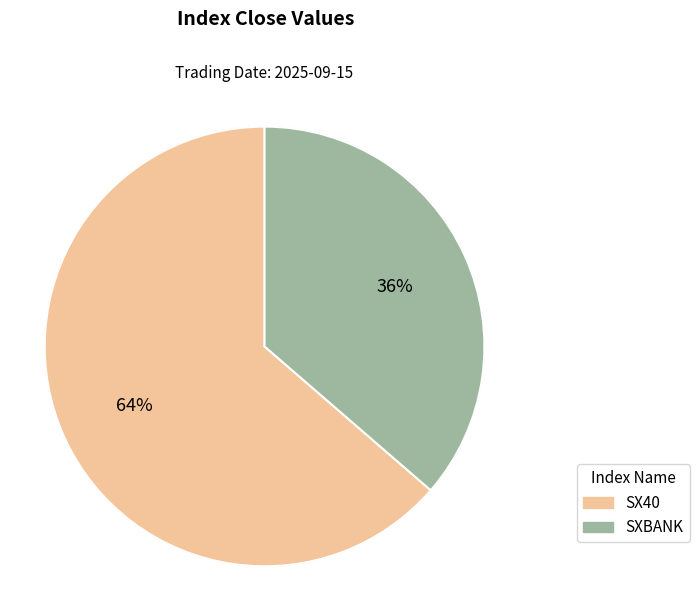

Between SXBANK and SX40, which is larger?

SX40